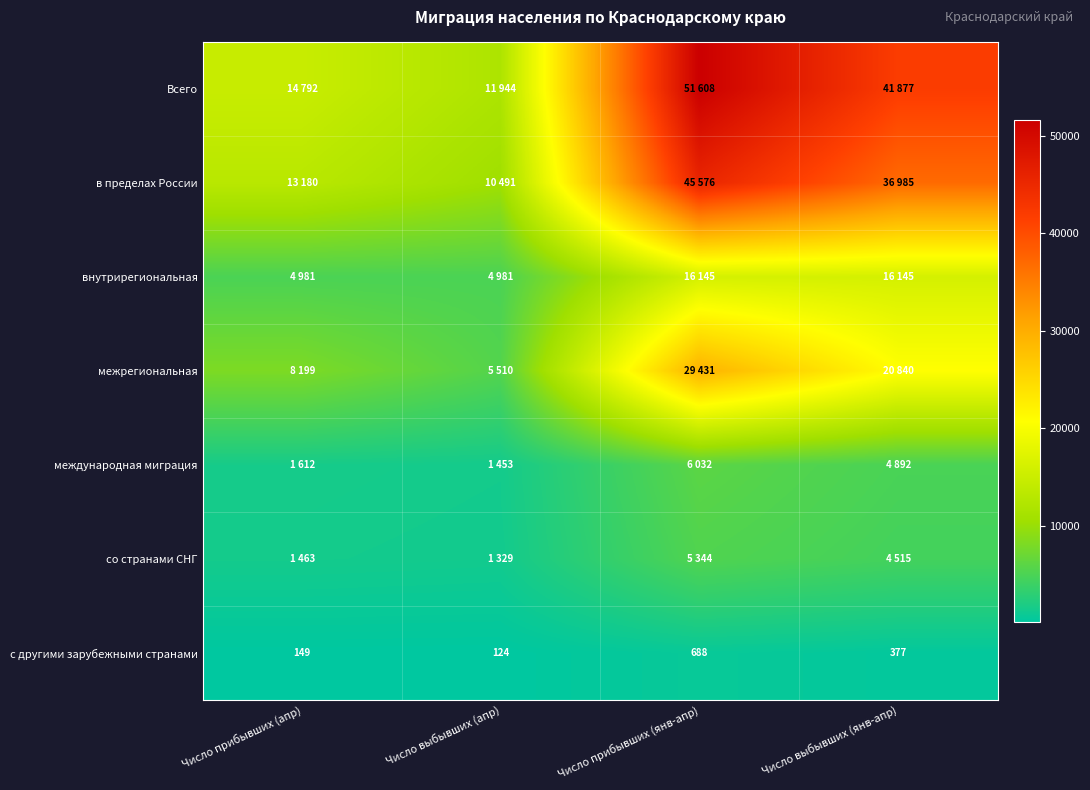

What is the difference between the maximum and minimum values in the с другими зарубежными странами series?

564